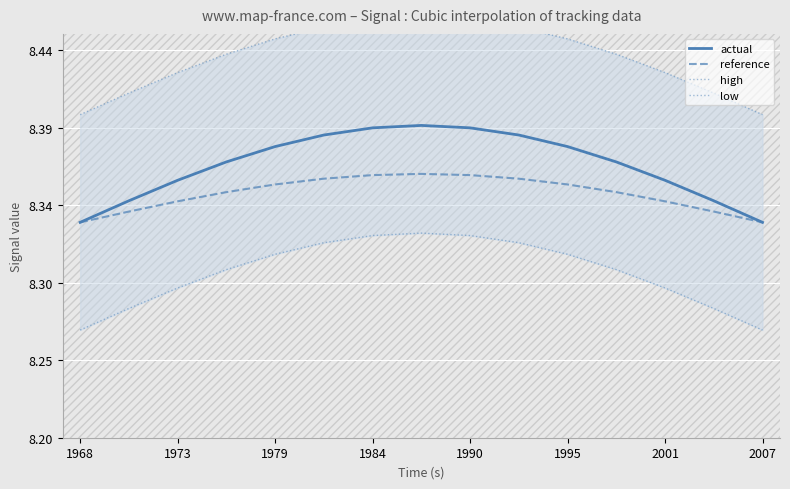

The high series shows 4.1 at 1990. True or false?

False